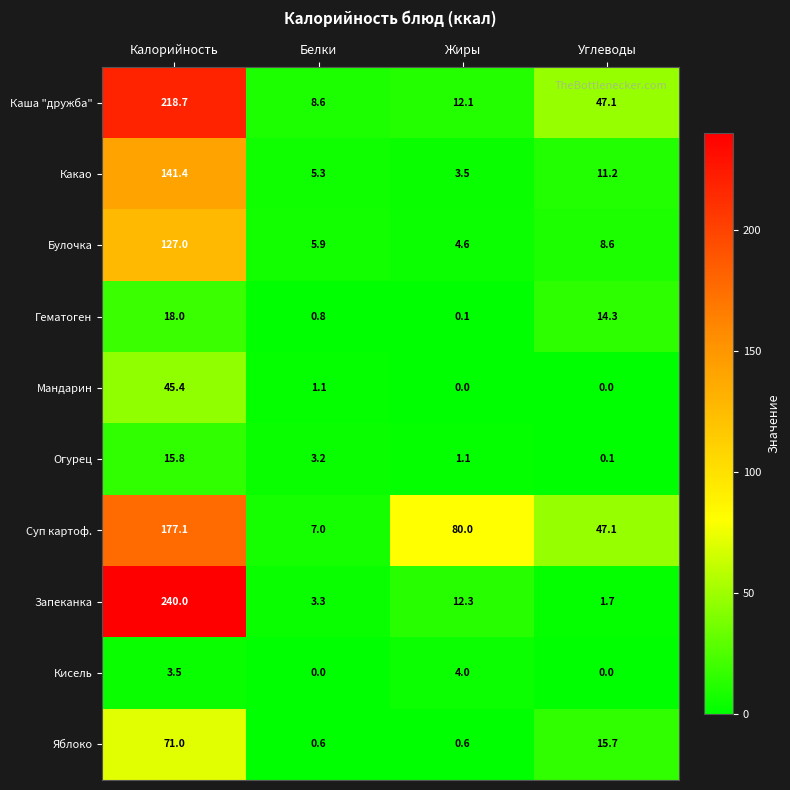

At which label does Мандарин reach its peak?

Калорийность